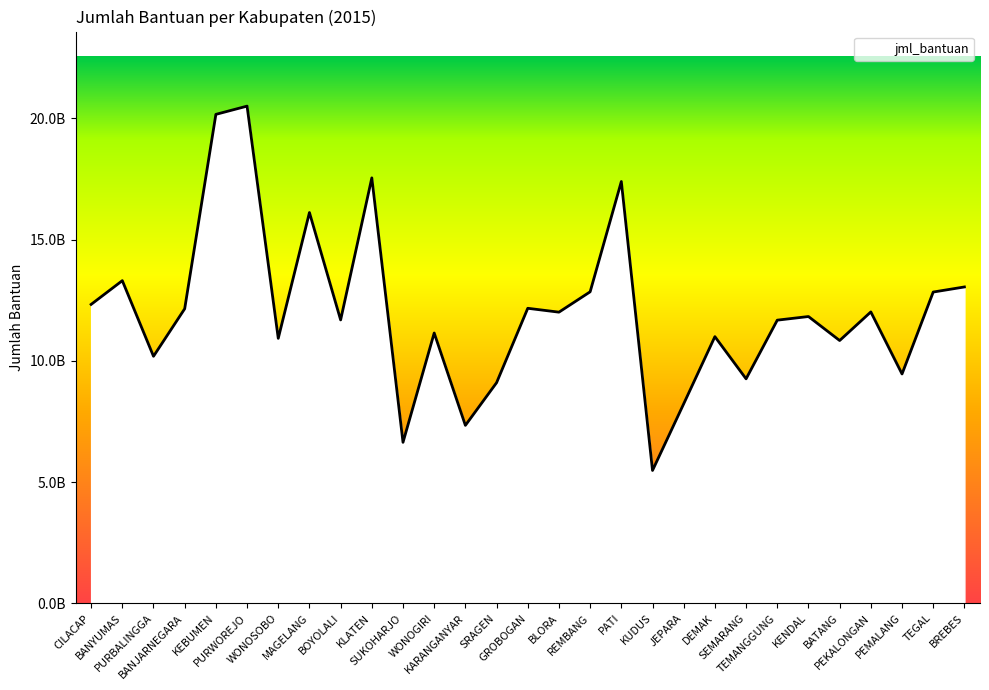

Does the chart display data point markers on the line(s)?

No